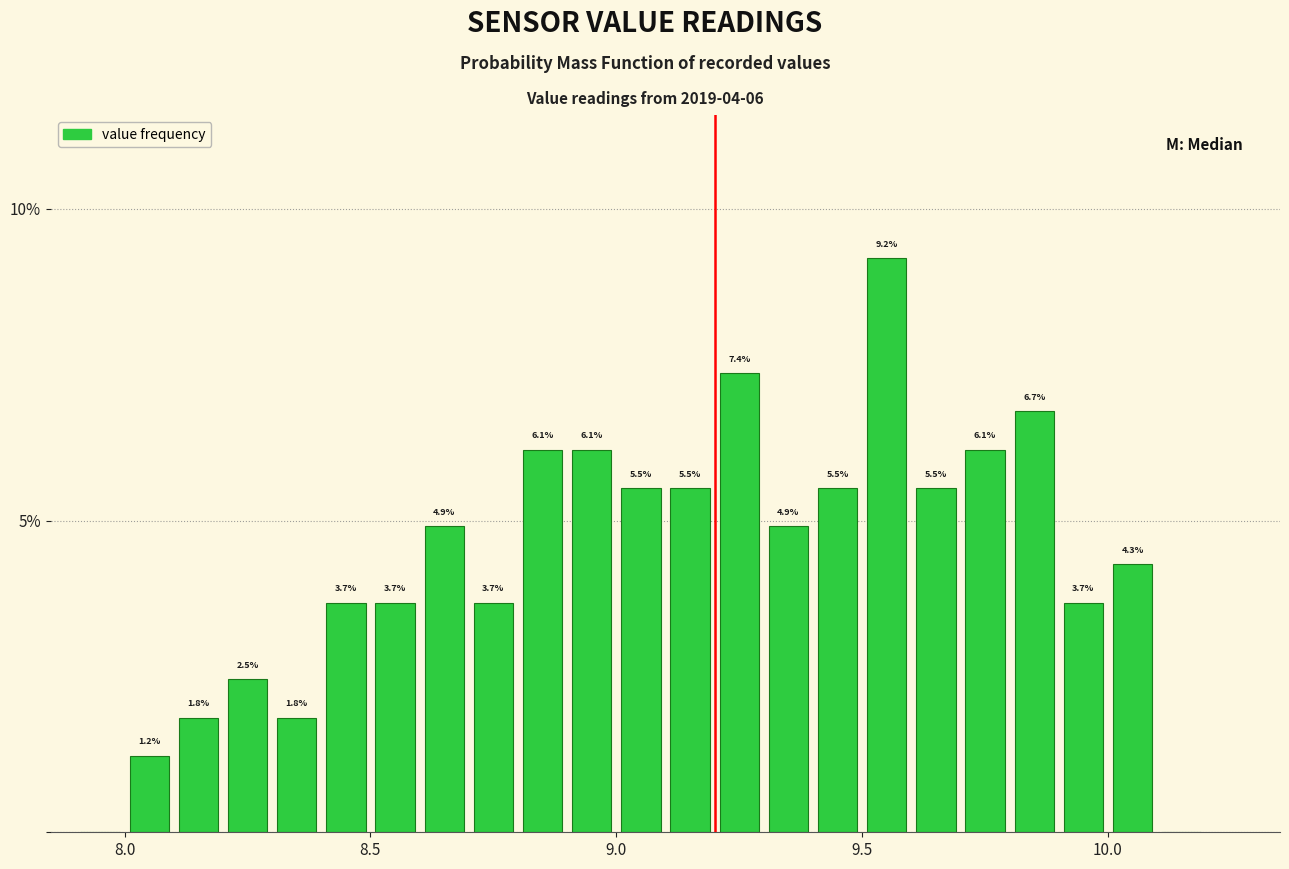

Read against the x-axis, roughly where is the centre of the tallest bar?

9.55